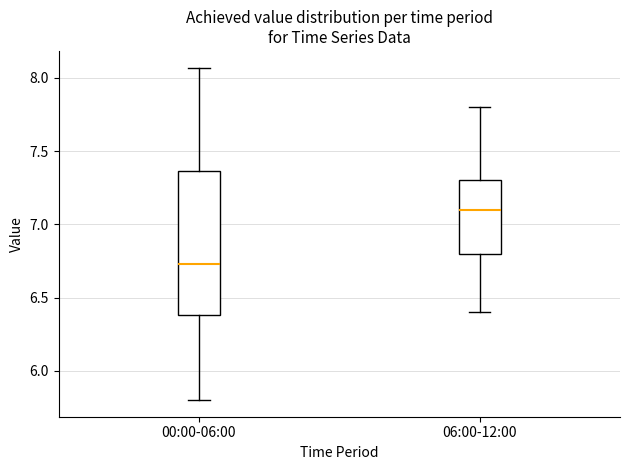

Which box's median line is the highest?

06:00-12:00